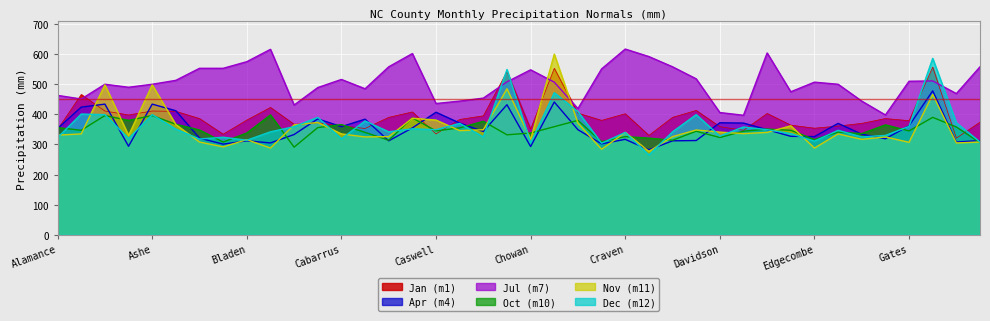

At which label does Dec (m12) reach its peak?

Graham